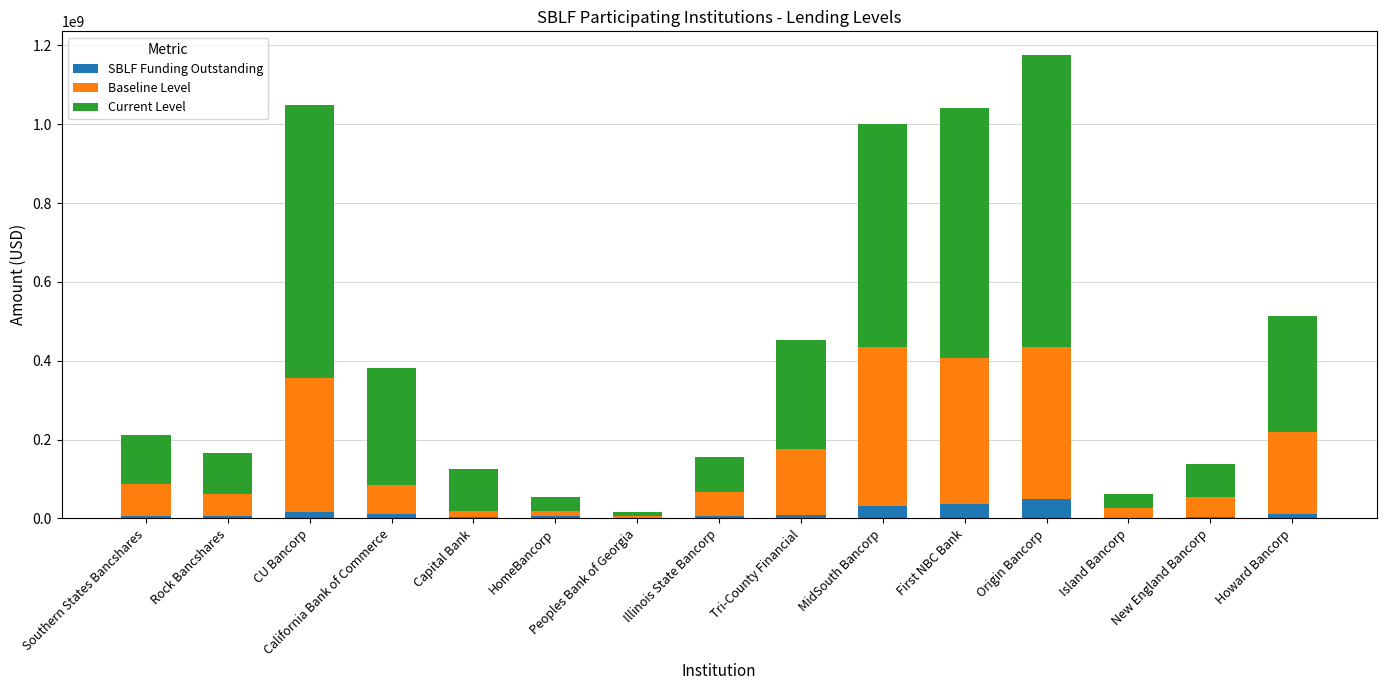

True or false: SBLF Funding Outstanding has a value of 4000000 at New England Bancorp.

True